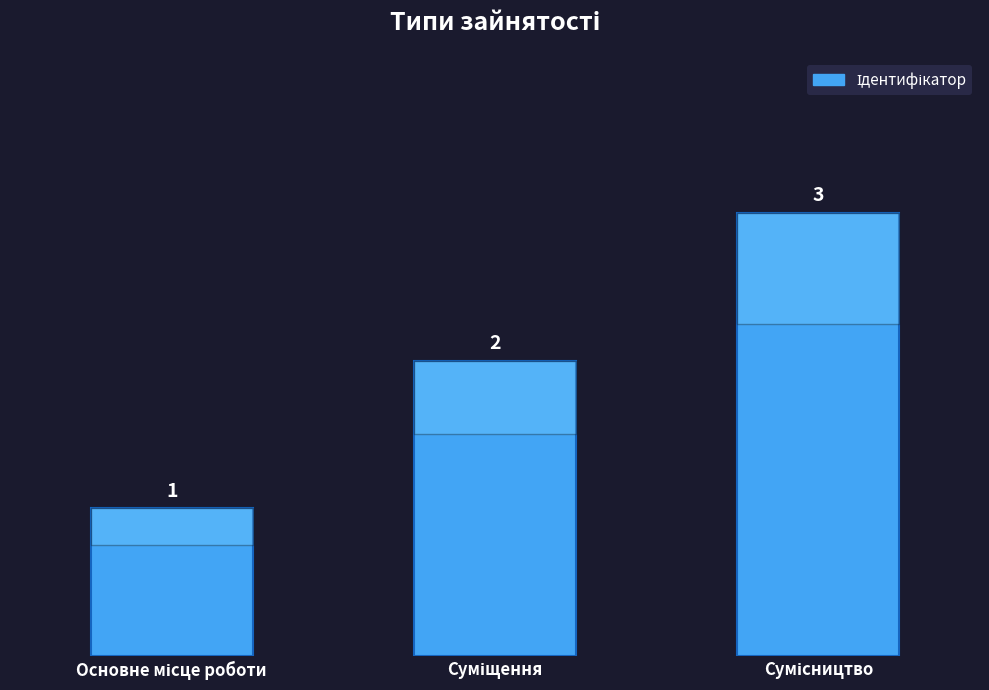

Reading right to left, list all the values displayed in this chart.

3	2	1